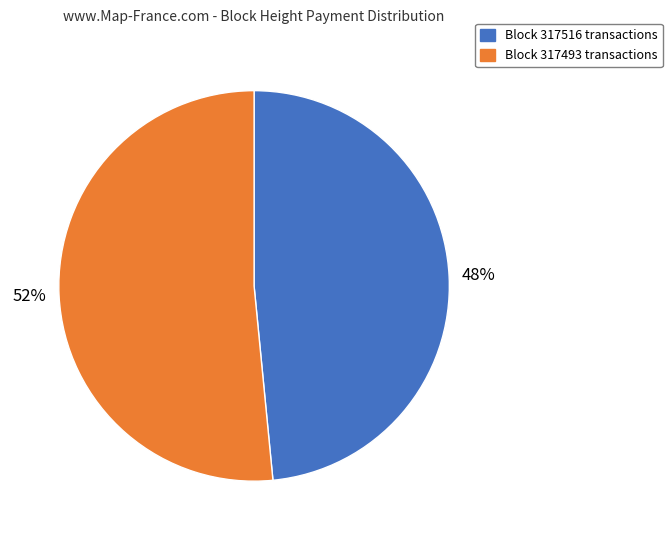

To the nearest percent, what is the average slice percentage?

50%